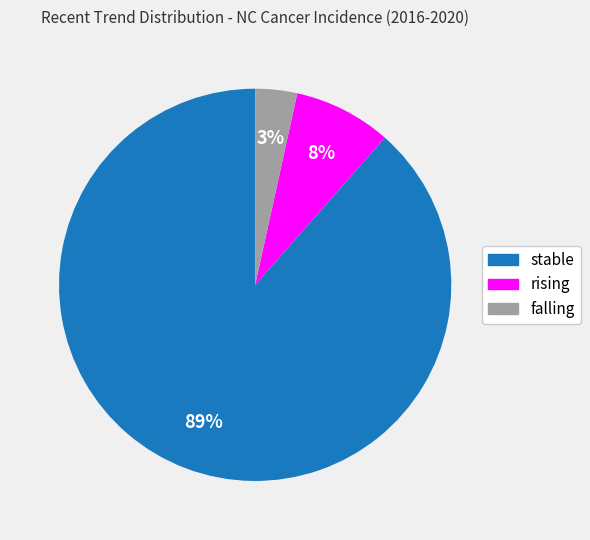

Which slice is the smallest?

falling